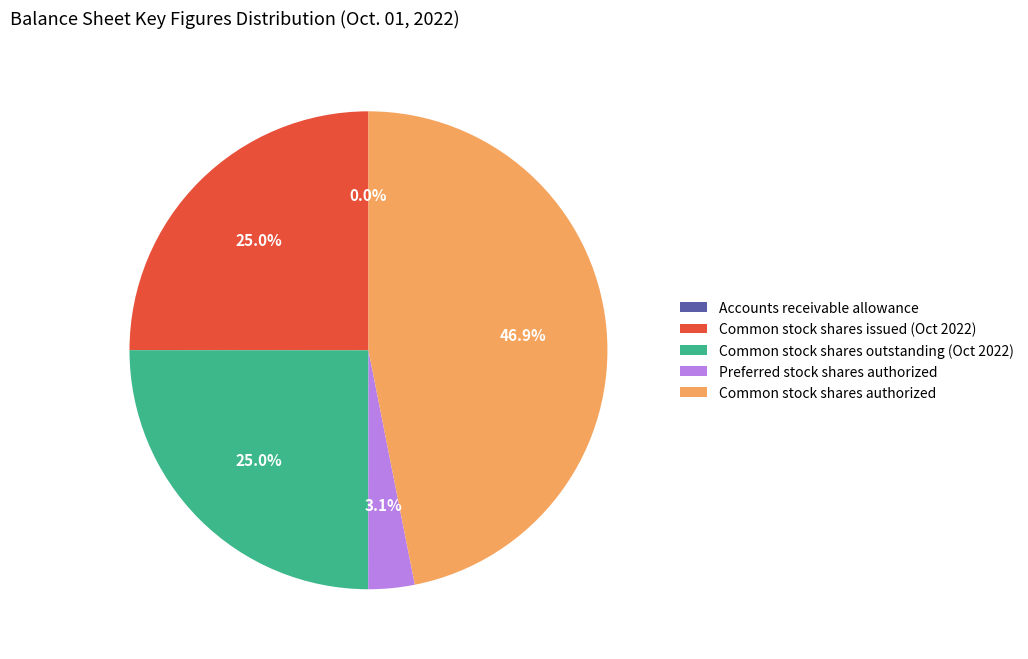

Between Preferred stock shares authorized and Common stock shares issued (Oct 2022), which is larger?

Common stock shares issued (Oct 2022)